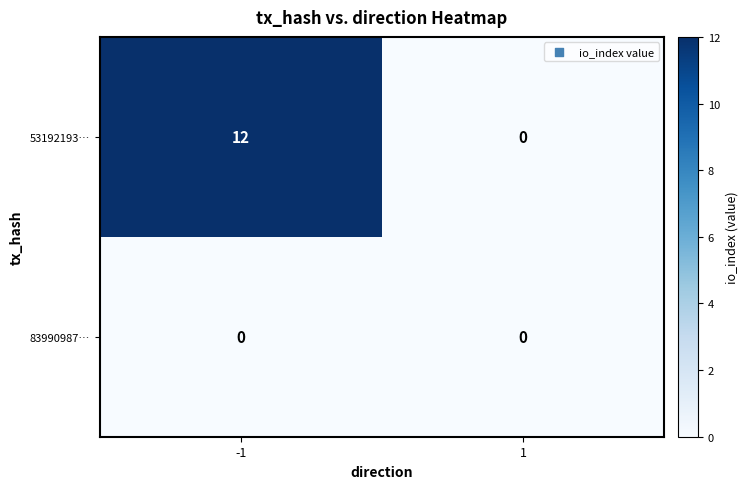

Rank the series by their average value, from lowest to highest.

83990987…, 53192193…